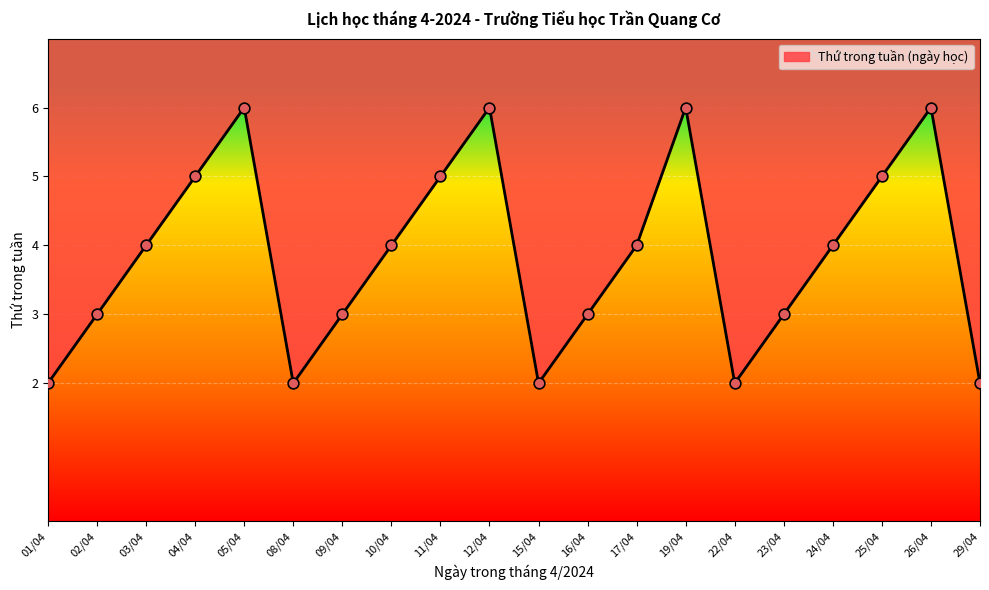

What is the change in value from 01/04 to 02/04?

+1